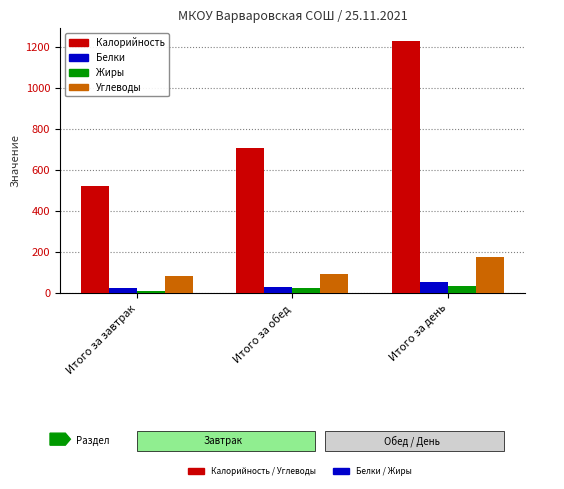

At which category does the chart reach its peak across all series?

Итого за день